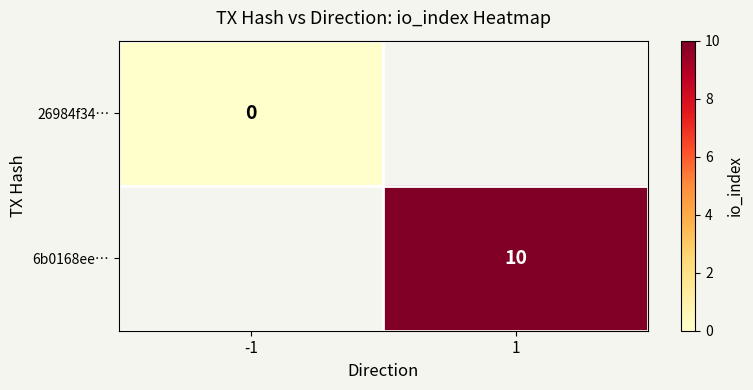

The value of 6b0168ee… at 1 is 10. True or false?

True